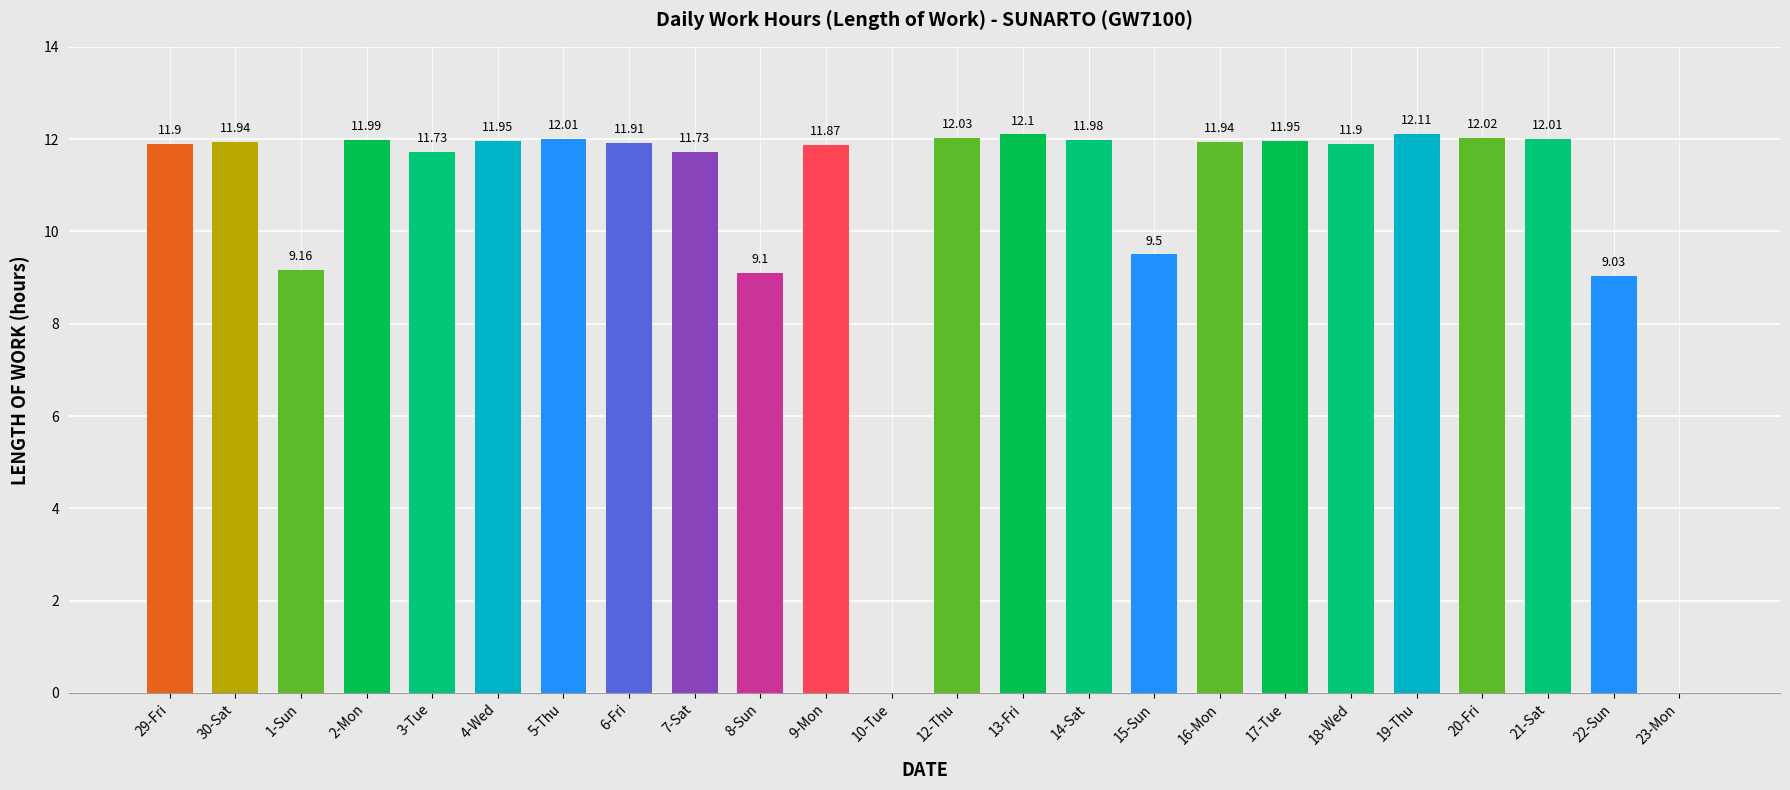

What is the difference between the values at 22-Sun and 5-Thu?

3.0